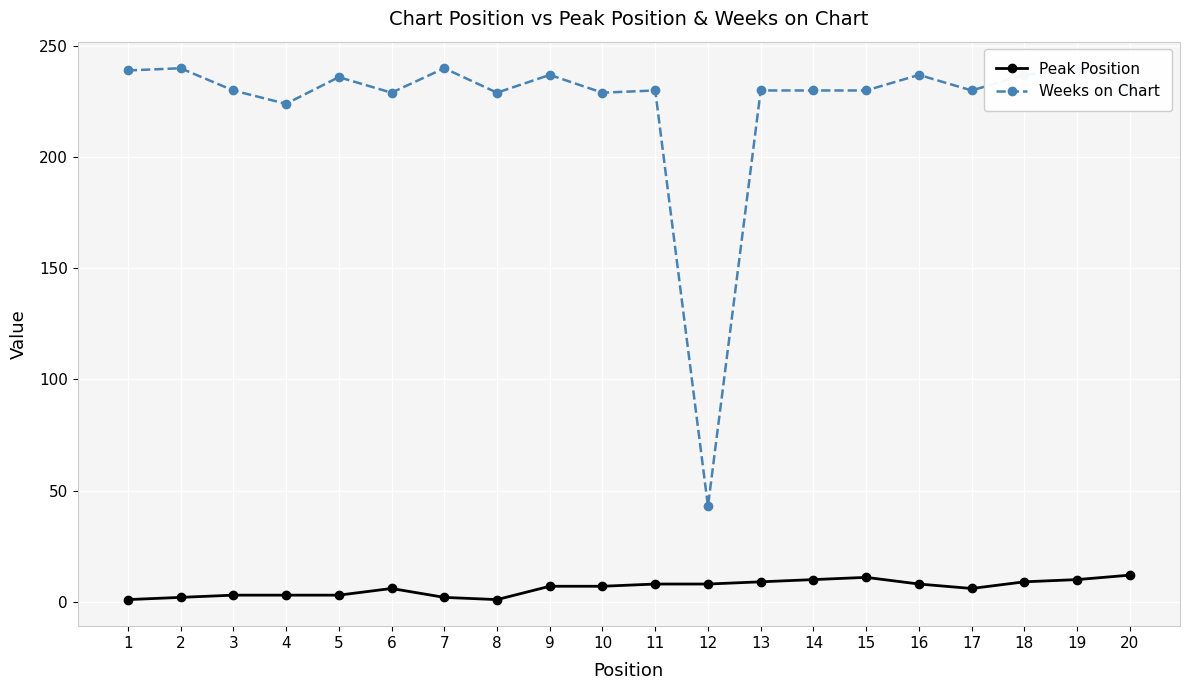

Reading left to right, extract all data points from this chart.

Peak Position: 1=1	2=2	3=3	4=3	5=3	6=6	7=2	8=1	9=7	10=7	11=8	12=8	13=9	14=10	15=11	16=8	17=6	18=9	19=10	20=12
Weeks on Chart: 1=239	2=240	3=230	4=224	5=236	6=229	7=240	8=229	9=237	10=229	11=230	12=43	13=230	14=230	15=230	16=237	17=230	18=237	19=240	20=232